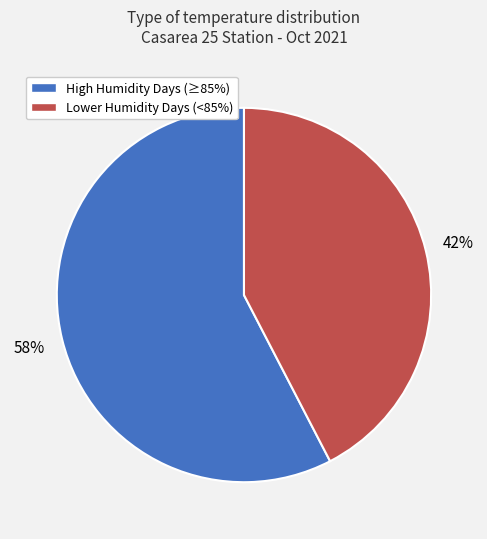

To the nearest percent, what is the average slice percentage?

50%